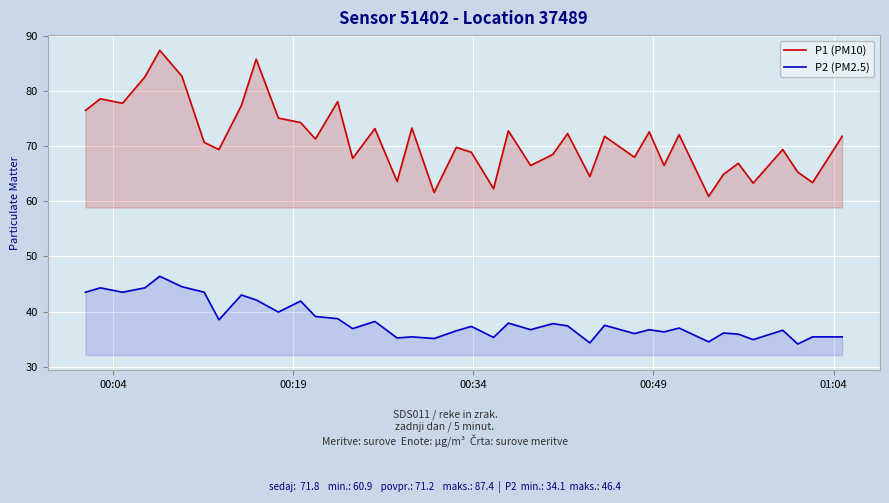

What is the average value of the P1 (PM10) series?

71.2